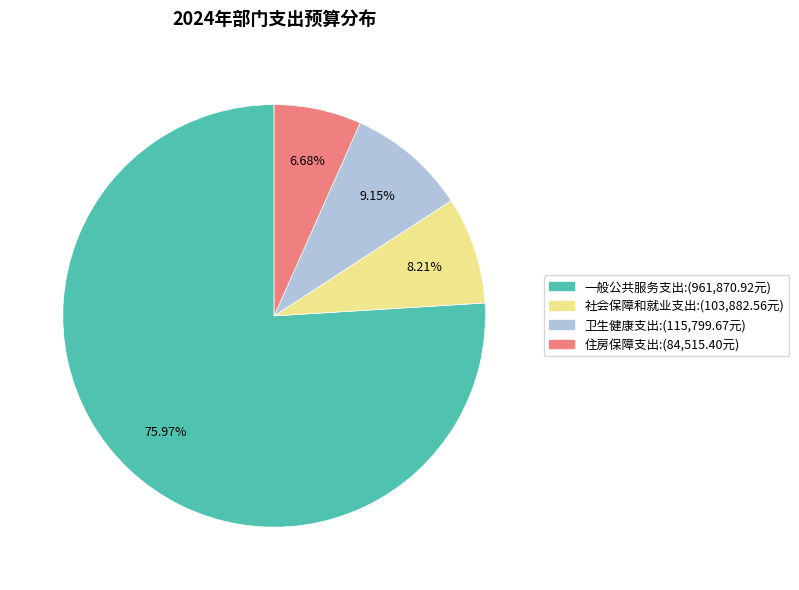

To the nearest percent, what portion does 一般公共服务支出 represent?

76%